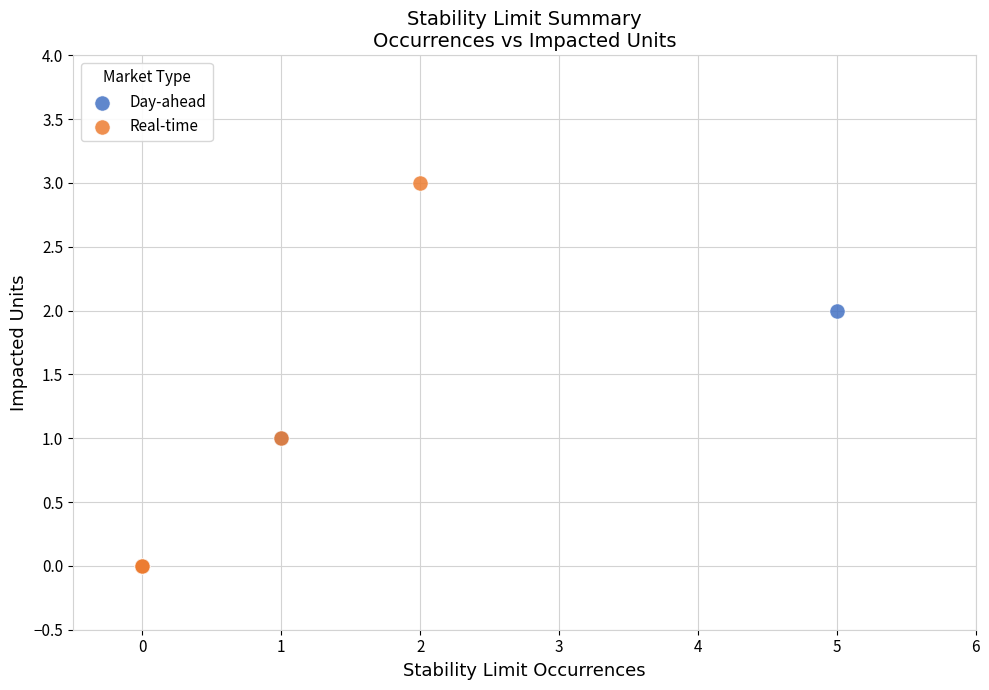

Which series has the largest Y range (max minus min)?

Real-time